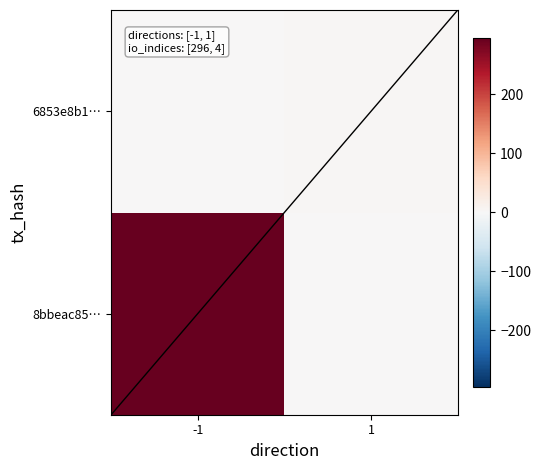

What is the greatest value displayed?

296.0